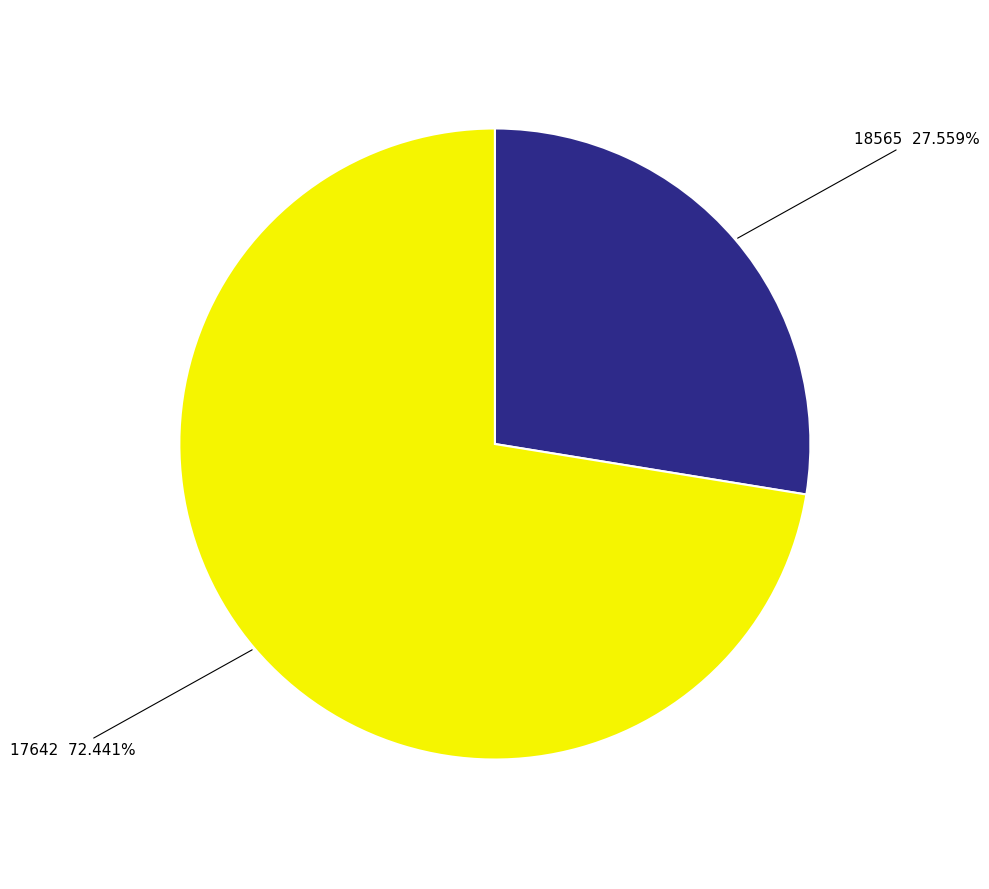

Does any single category account for the majority?

Yes